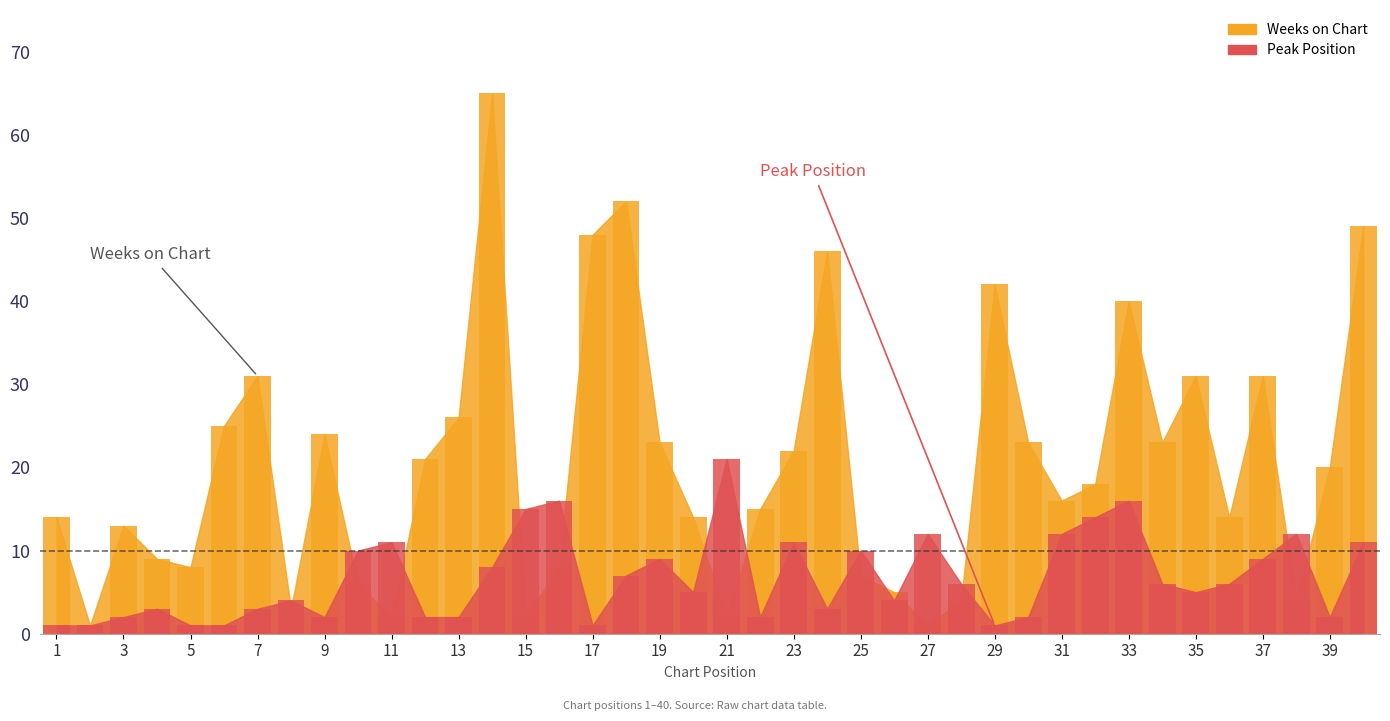

What is the total value across all series at 5?

9